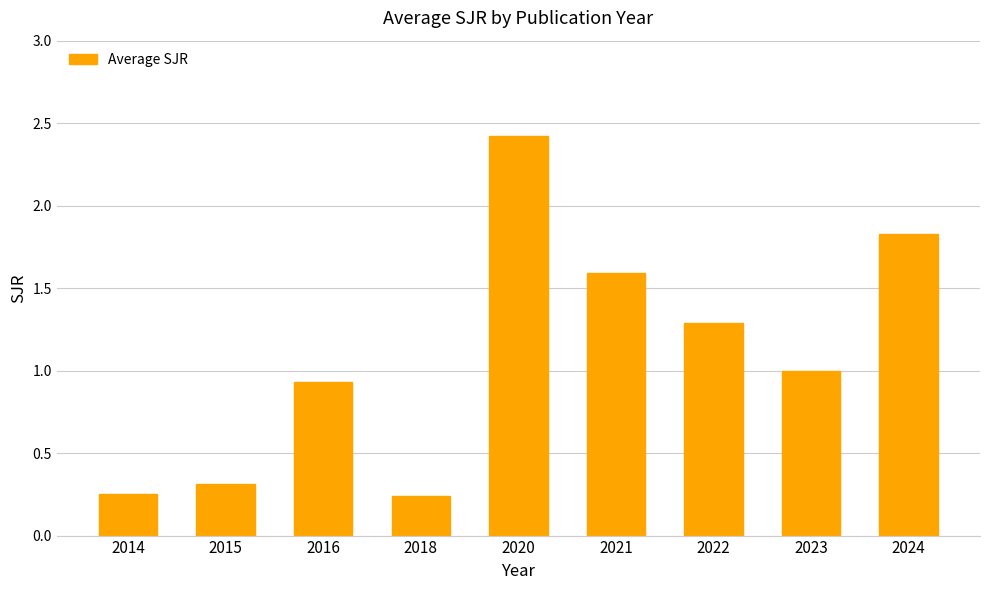

Which label corresponds to the largest value in the chart?

2020